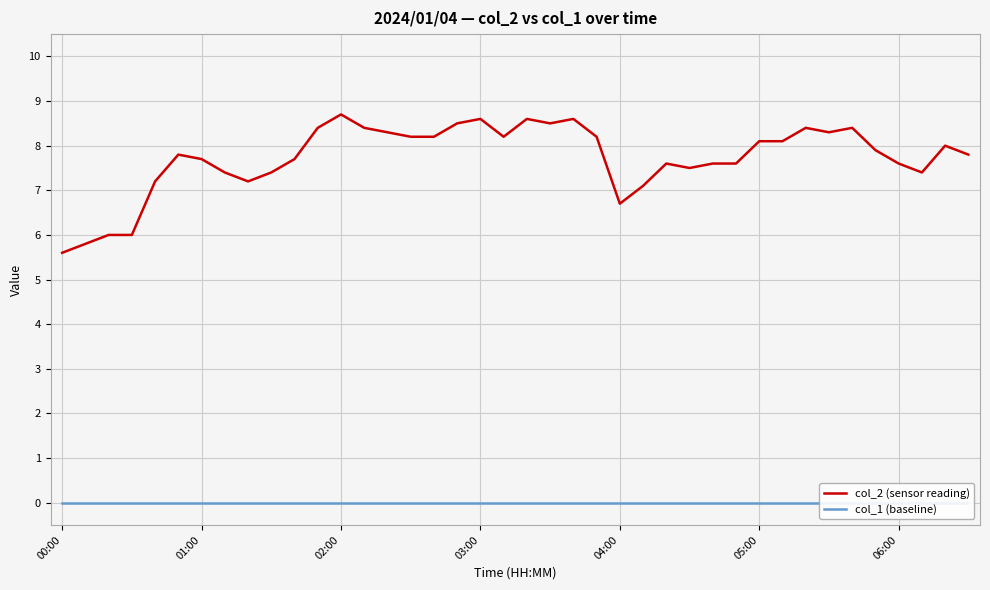

Reading left to right, extract all data points from this chart.

col_2 (sensor reading): 5.6	5.8	6.0	6.0	7.2	7.8	7.7	7.4	7.2	7.4	7.7	8.4	8.7	8.4	8.3	8.2	8.2	8.5	8.6	8.2	8.6	8.5	8.6	8.2	6.7	7.1	7.6	7.5	7.6	7.6	8.1	8.1	8.4	8.3	8.4	7.9	7.6	7.4	8.0	7.8
col_1 (baseline): 0.0	0.0	0.0	0.0	0.0	0.0	0.0	0.0	0.0	0.0	0.0	0.0	0.0	0.0	0.0	0.0	0.0	0.0	0.0	0.0	0.0	0.0	0.0	0.0	0.0	0.0	0.0	0.0	0.0	0.0	0.0	0.0	0.0	0.0	0.0	0.0	0.0	0.0	0.0	0.0